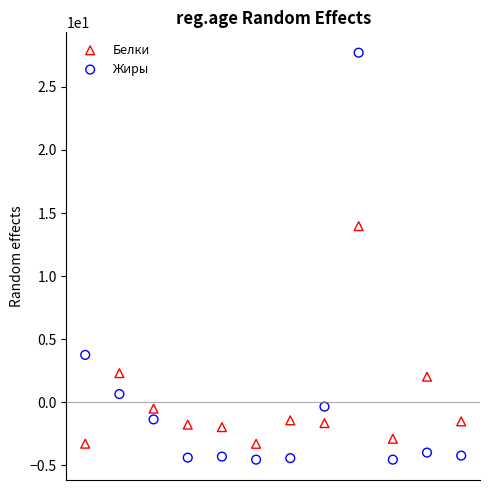

Which series has the largest Y range (max minus min)?

Жиры